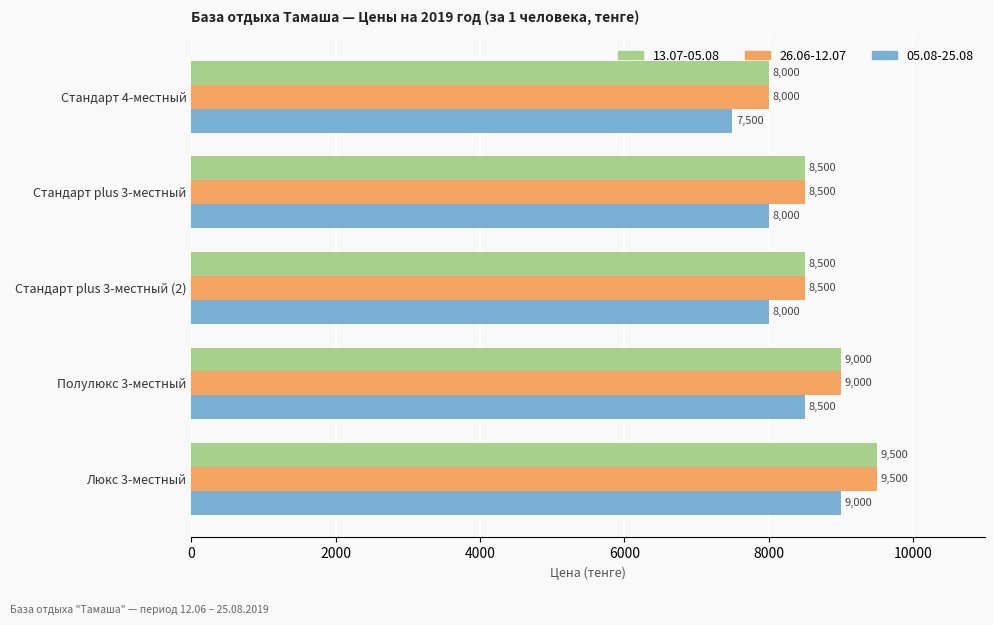

What is the difference between the maximum and minimum values in the 05.08-25.08 series?

1500